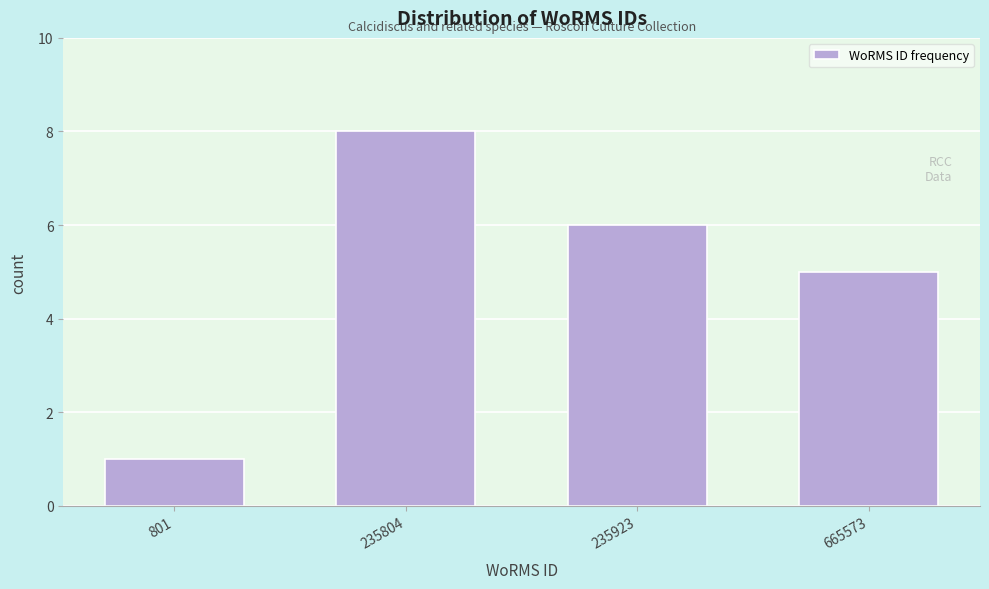

Reading left to right, what are all the values shown in this chart?

1	8	6	5